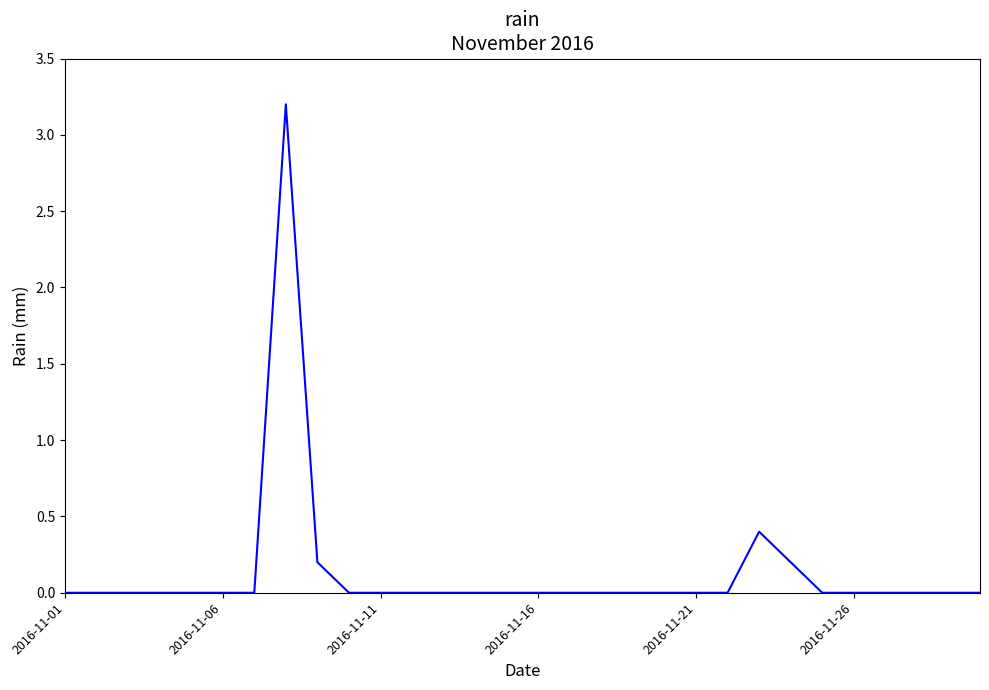

What is the maximum value shown in the chart?

3.2